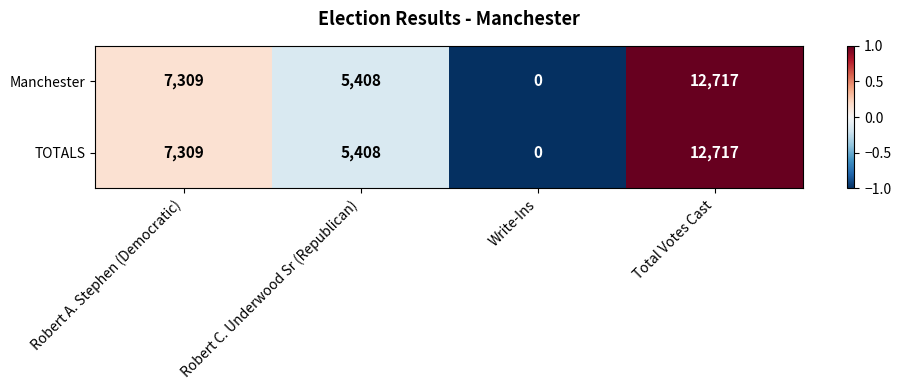

The value of Manchester at Robert C. Underwood Sr (Republican) is 5408. True or false?

True